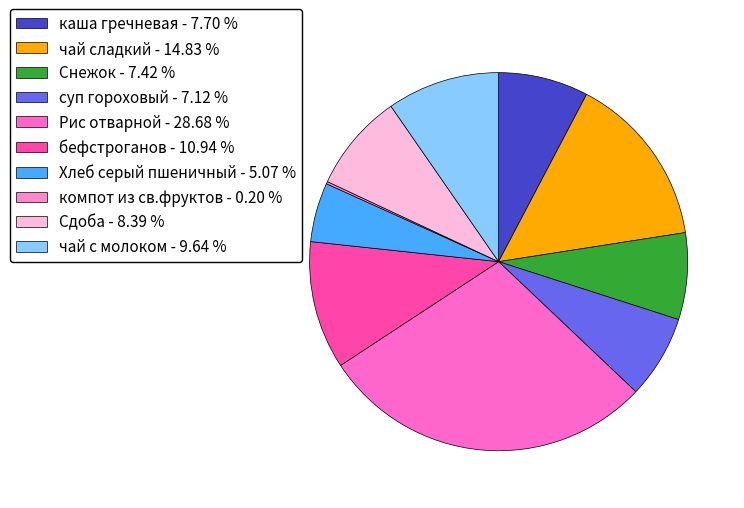

Which category has the biggest portion of the pie?

Рис отварной